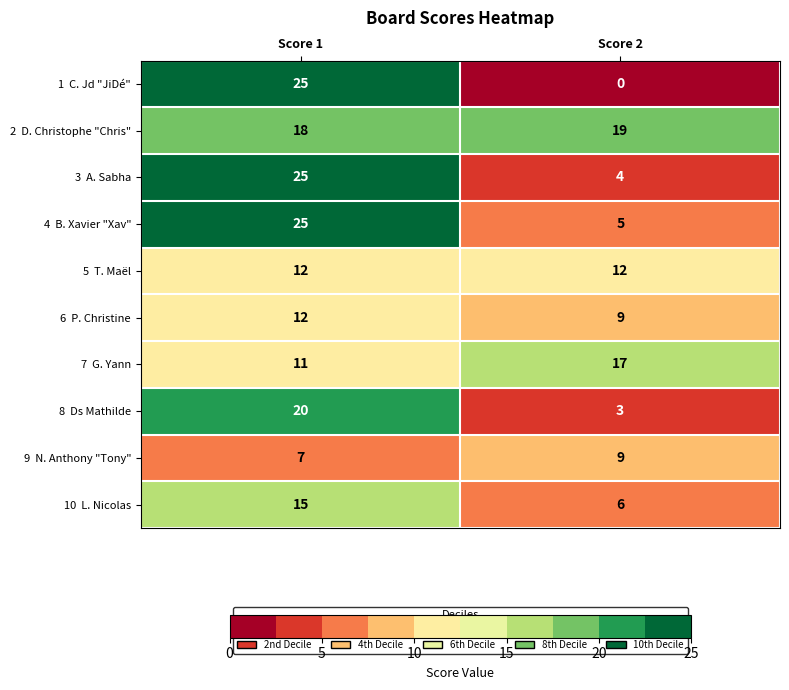

What is the greatest value displayed?

25